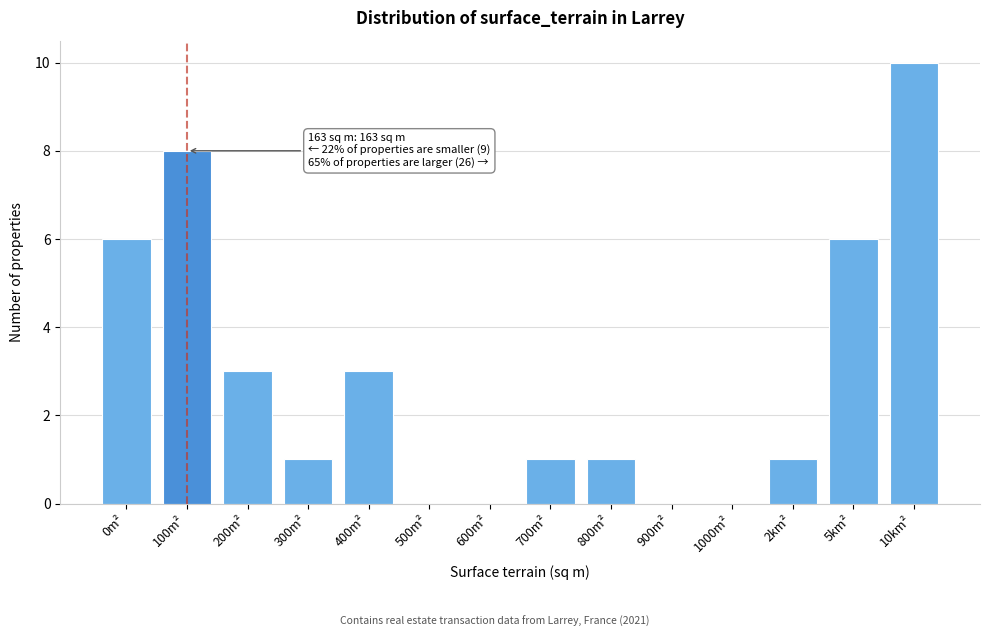

Reading left to right, transcribe all the data shown in this chart.

0m²=6	100m²=8	200m²=3	300m²=1	400m²=3	500m²=0	600m²=0	700m²=1	800m²=1	900m²=0	1000m²=0	2km²=1	5km²=6	10km²=10